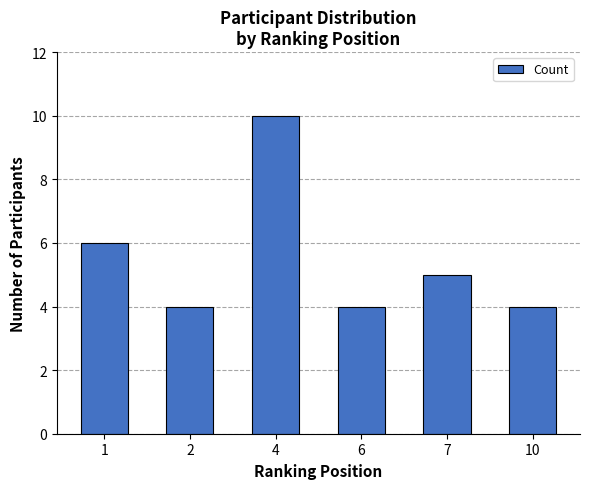

Reading left to right, what are all the values shown in this chart?

1=6	2=4	4=10	6=4	7=5	10=4